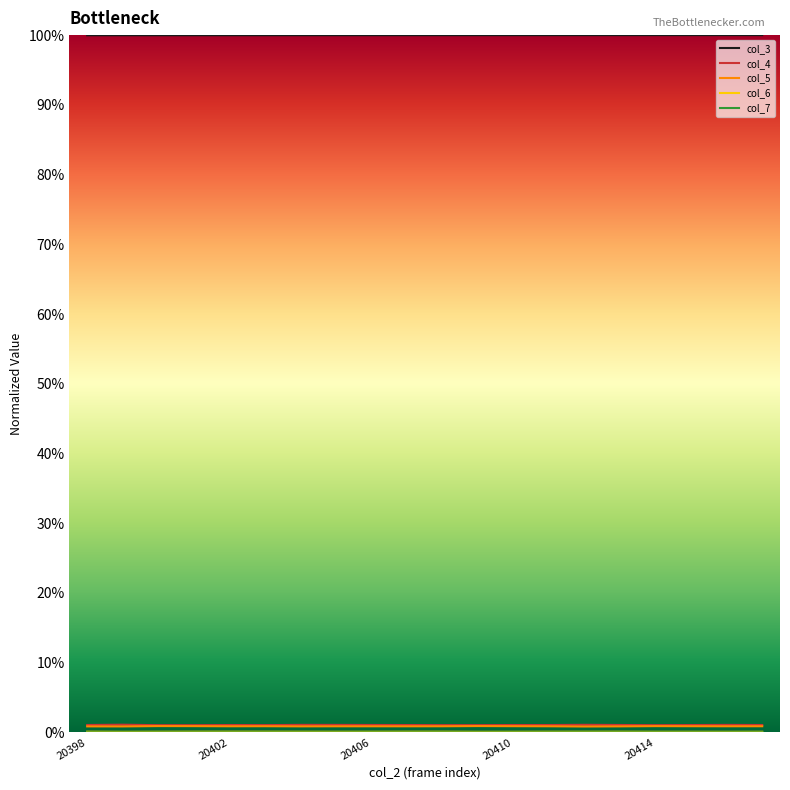

What is the average value of the col_3 series?

1.0